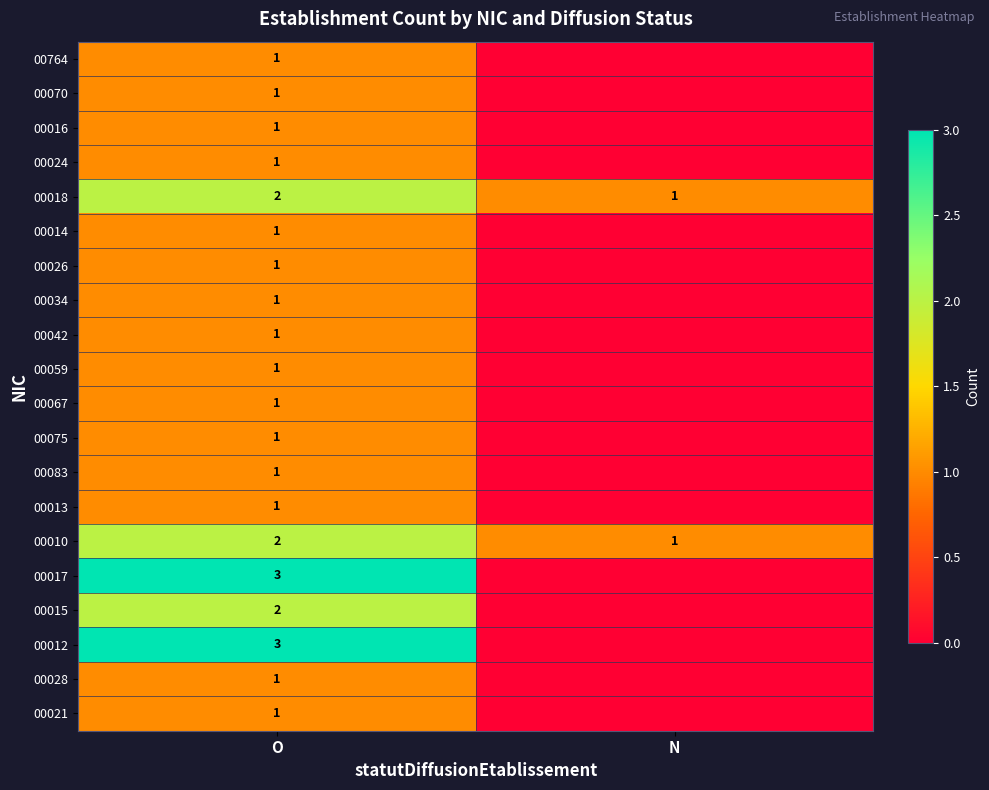

Is it true that 00024 equals 1 at O?

True